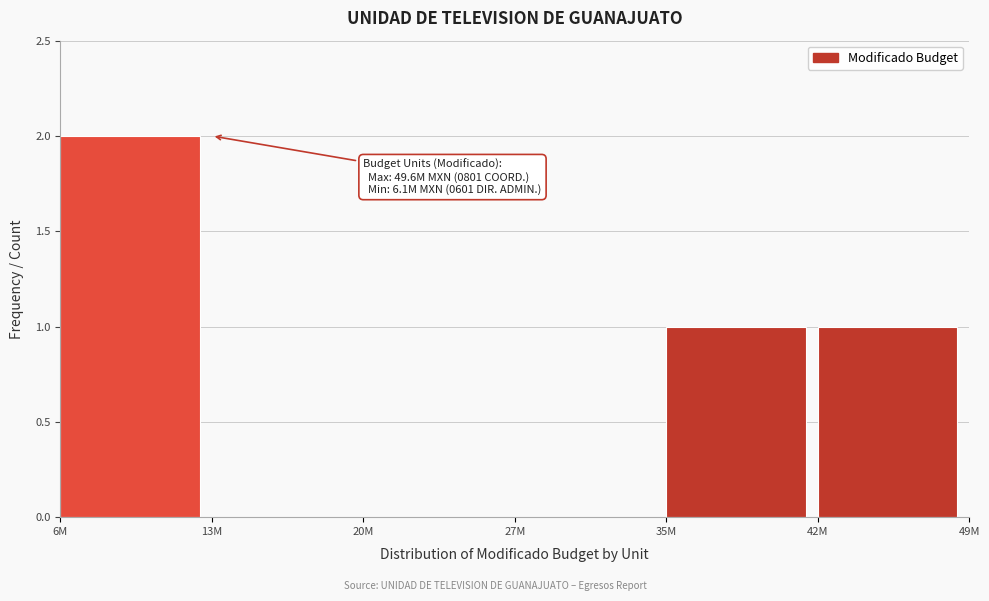

Reading left to right, extract all data points from this chart.

6M=2	13M=0	20M=0	27M=0	35M=1	42M=1